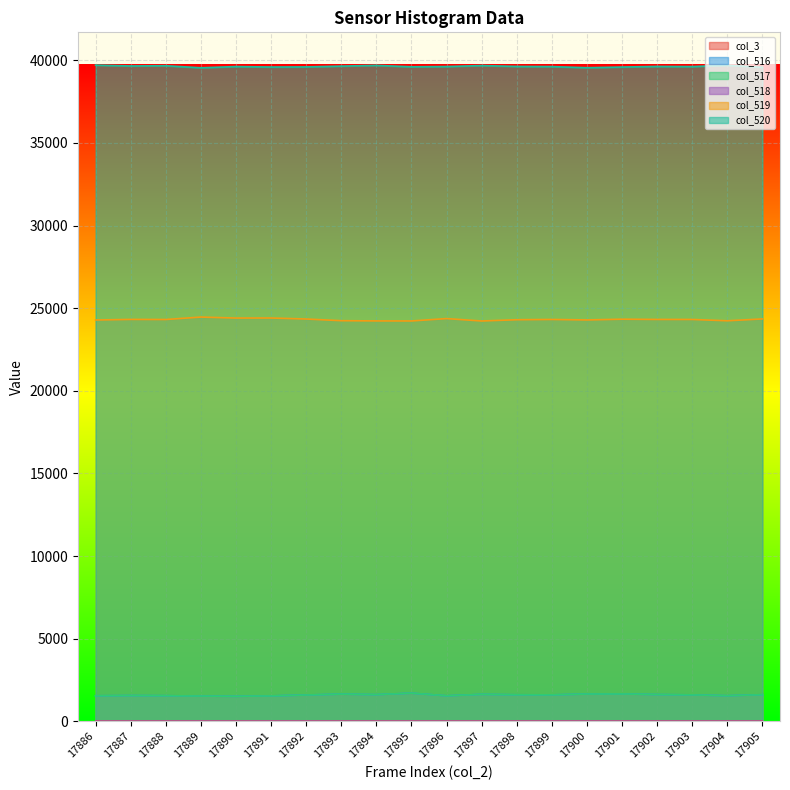

How many lines are shown in the chart?

6